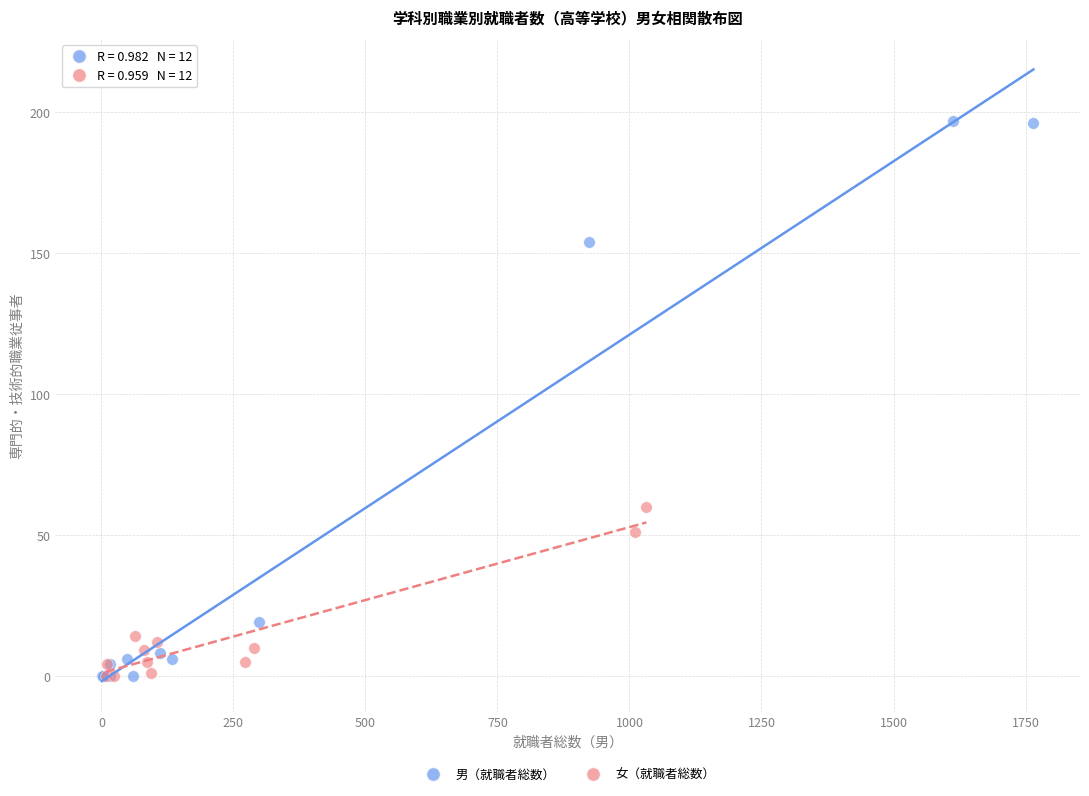

Which series contains the highest Y value?

男（就職者総数）